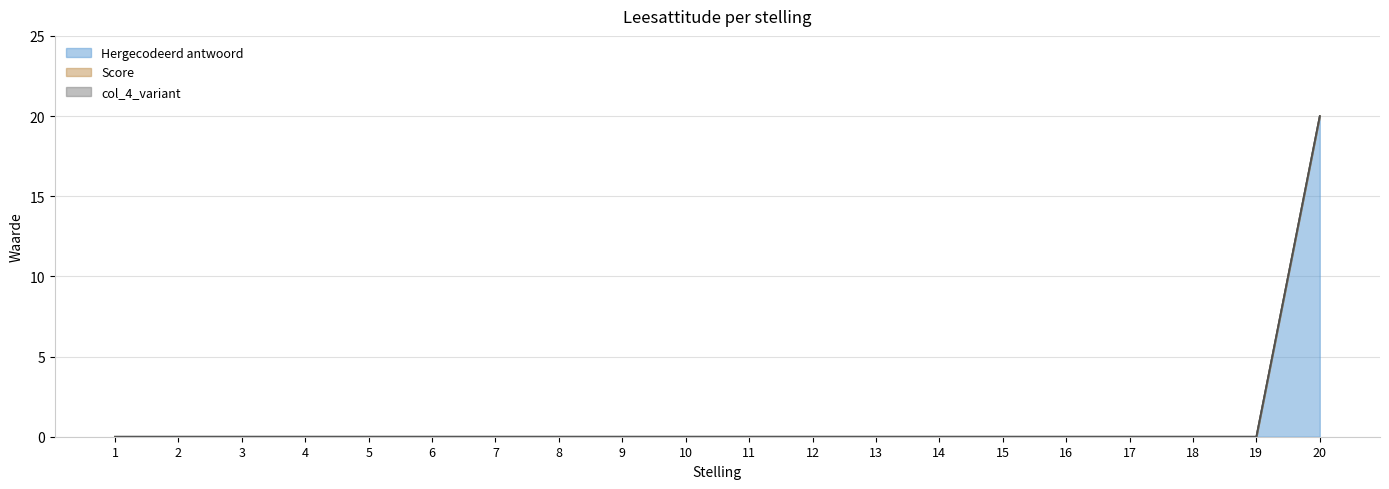

Is the value of Score at 5 greater than the value of Hergecodeerd antwoord at 9?

No